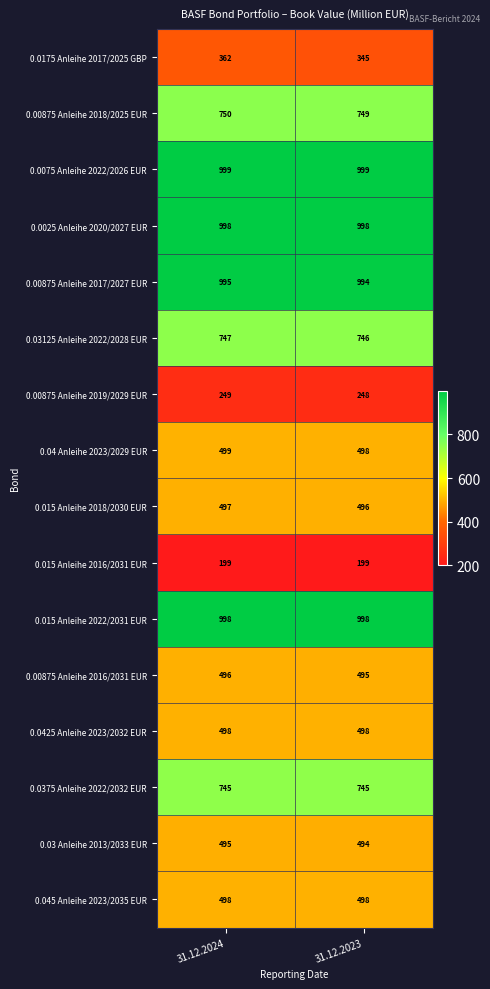

Is the value of 0.03125 Anleihe 2022/2028 EUR at 31.12.2023 greater than the value of 0.00875 Anleihe 2018/2025 EUR at 31.12.2024?

No